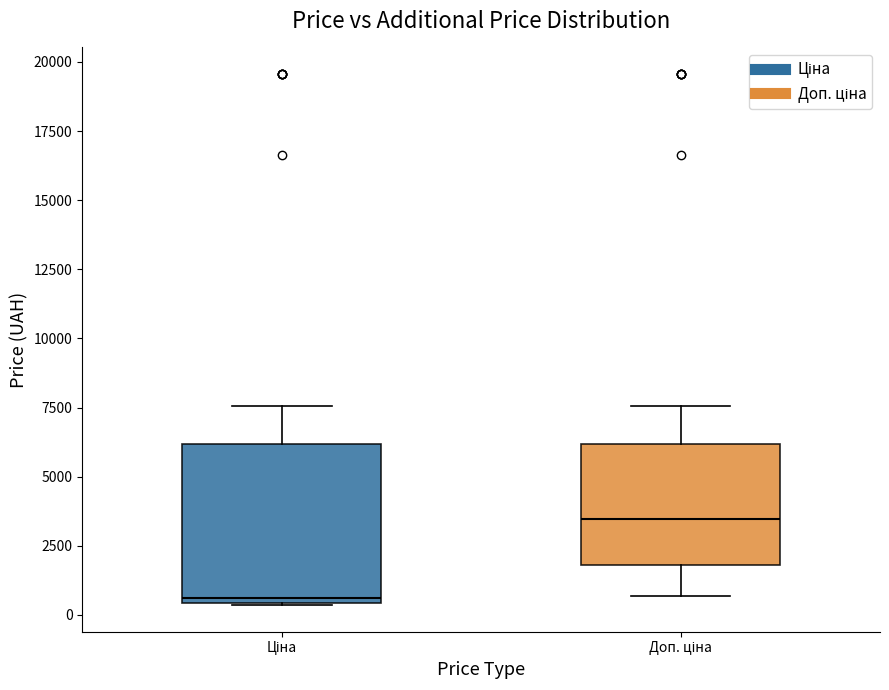

Where is the lower edge of the box for Ціна on the y-axis? The values are not printed on the chart, so give them approximately, as read against the axis.

500